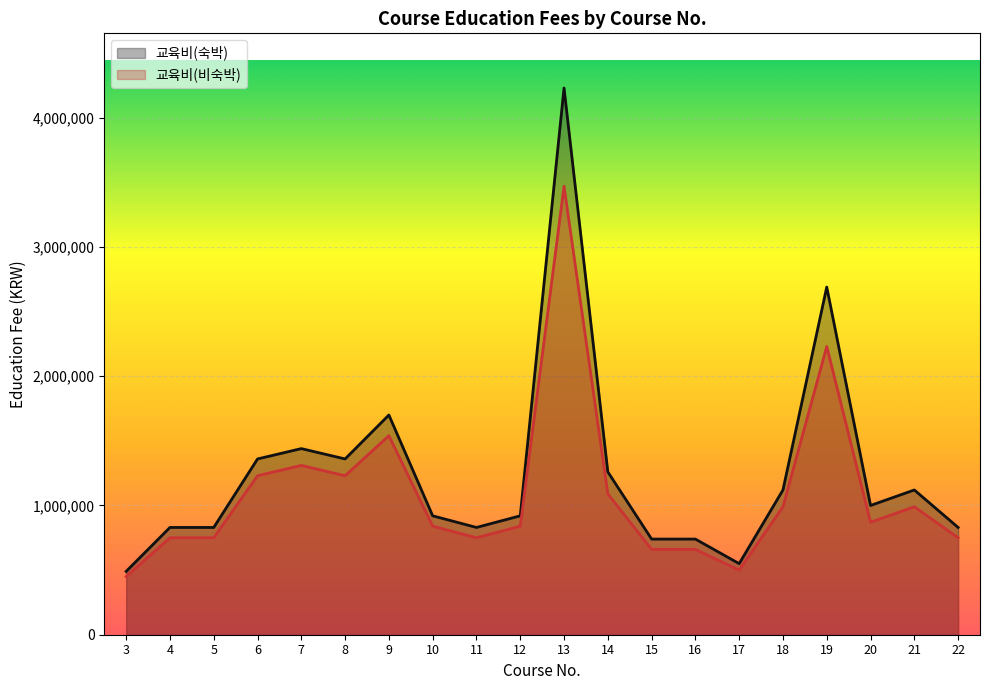

Where is the first local minimum for 교육비(비숙박)?

8